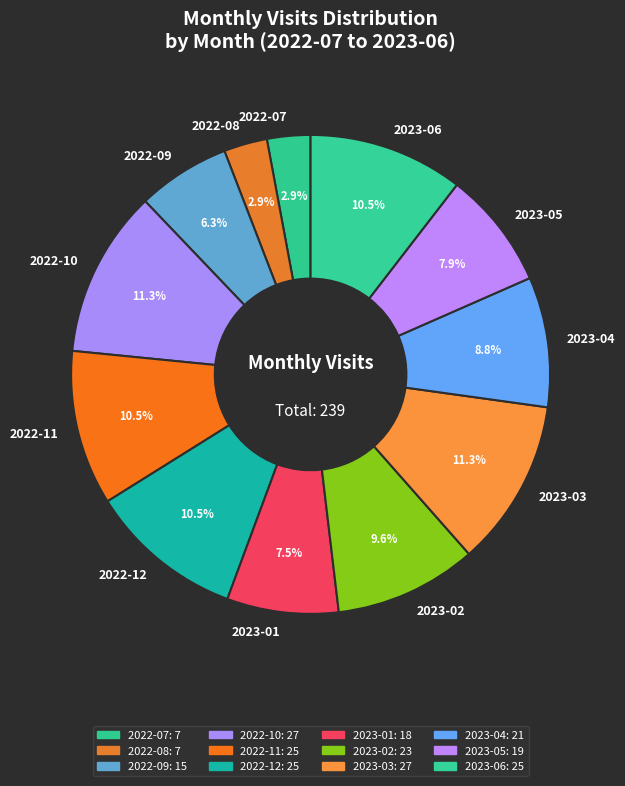

Does 2023-02 account for over 50% of the chart?

No